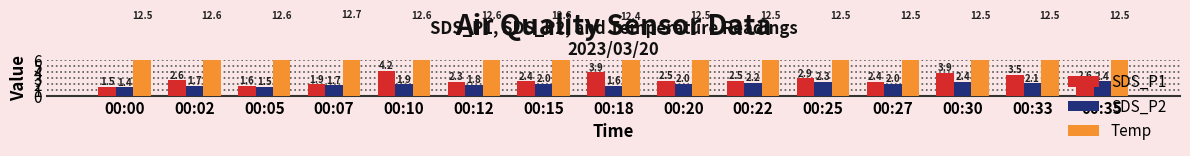

Reading left to right, what are all the values shown in this chart?

SDS_P1: 1.5	2.6	1.6	1.9	4.2	2.3	2.4	3.9	2.5	2.5	2.9	2.4	3.9	3.5	2.6
SDS_P2: 1.4	1.7	1.5	1.7	1.9	1.8	2.0	1.6	2.0	2.2	2.3	2.0	2.4	2.1	2.4
Temp: 12.5	12.6	12.6	12.7	12.6	12.6	12.6	12.4	12.5	12.5	12.5	12.5	12.5	12.5	12.5